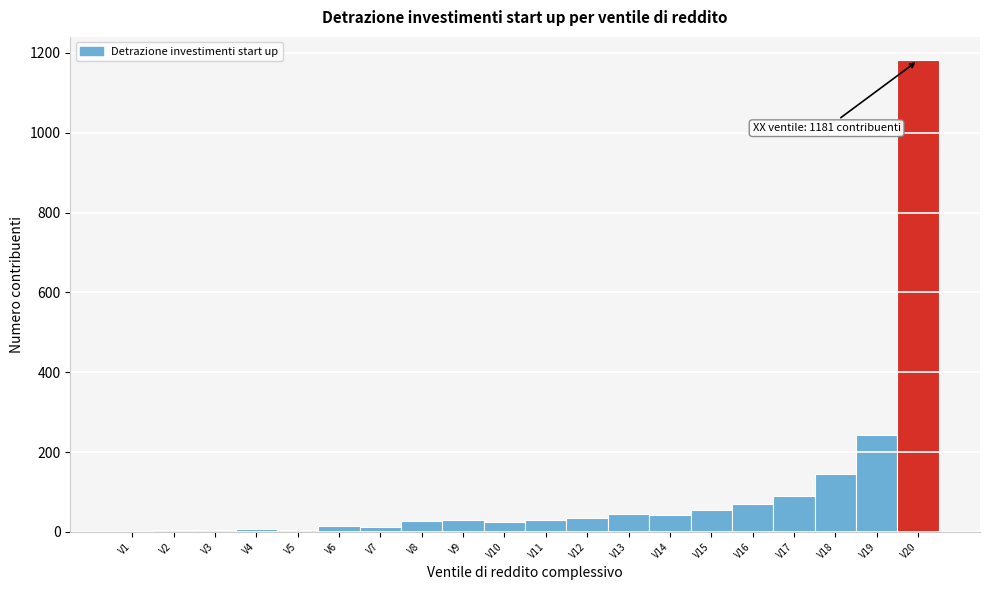

Which range on the x-axis has the tallest bar?

19.5 to 20.5